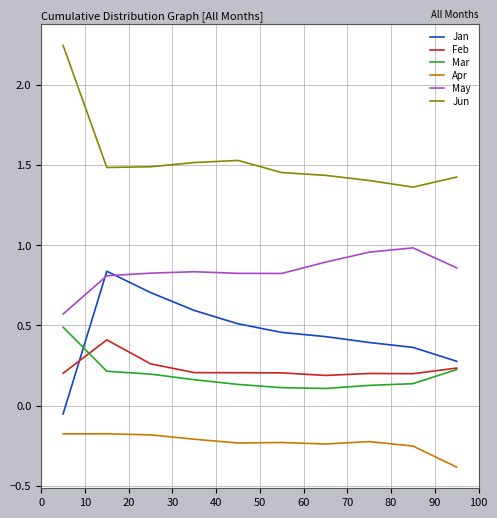

What is the lowest value of the Apr series?

-0.4